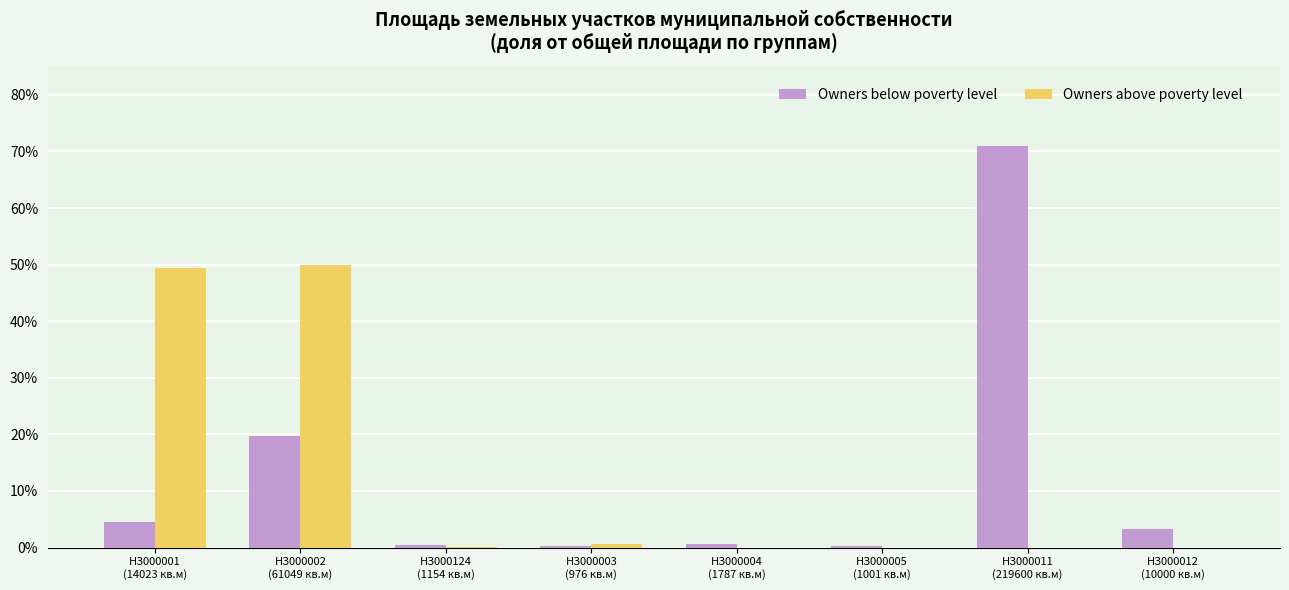

What is the greatest value displayed?

70.9